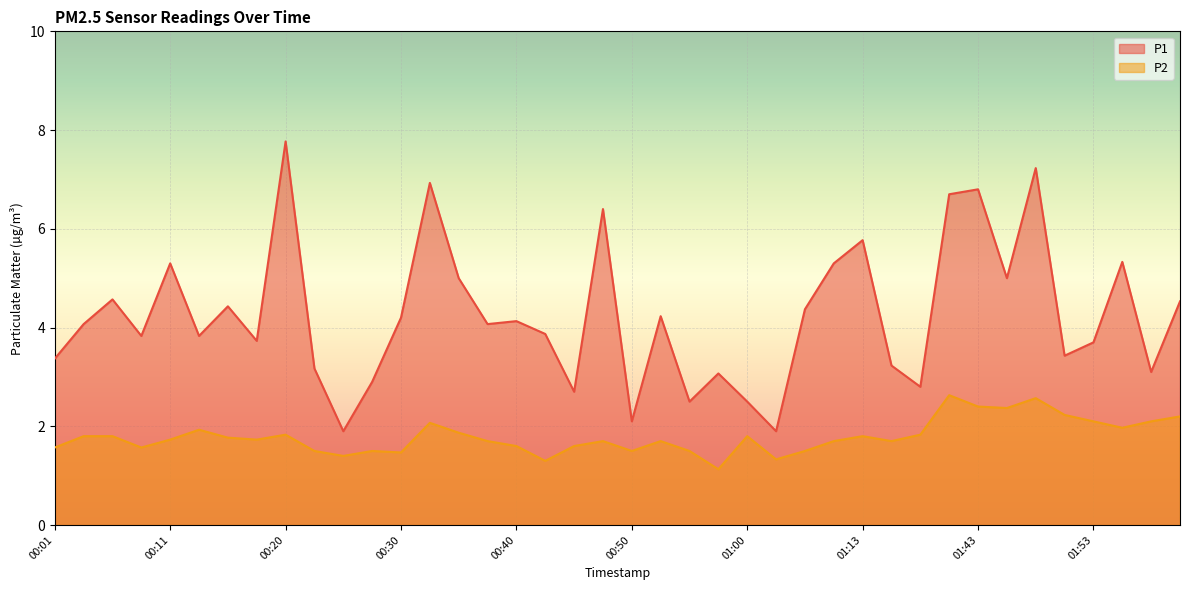

How many data points in P1 are less than 4?

19